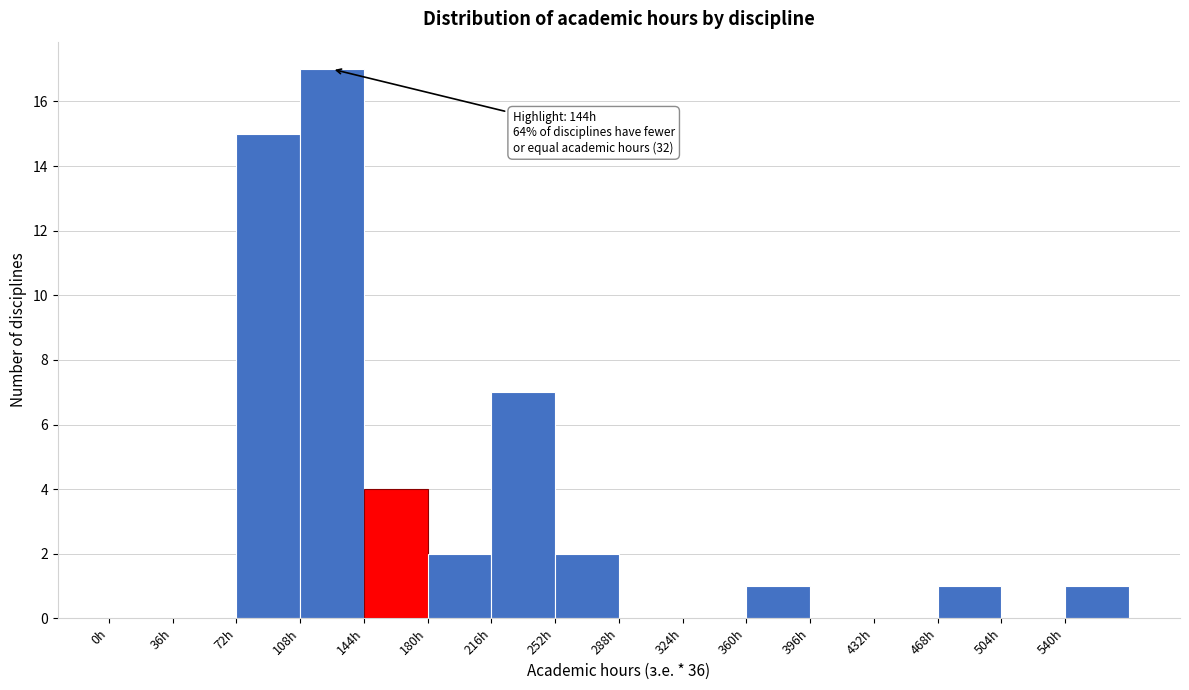

Over which range of the x-axis is the bar tallest?

108 to 144